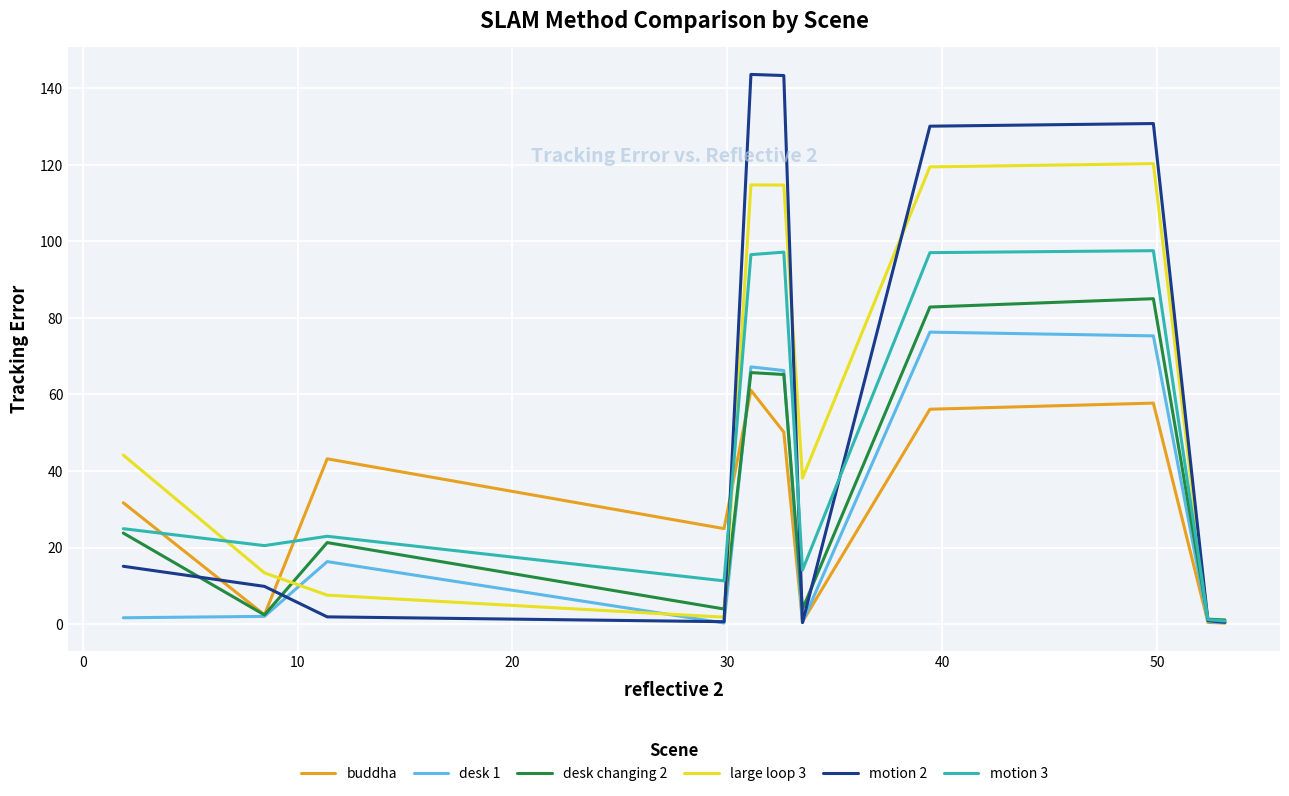

Rank the series by their maximum value, from highest to lowest.

motion 2, large loop 3, motion 3, desk changing 2, desk 1, buddha